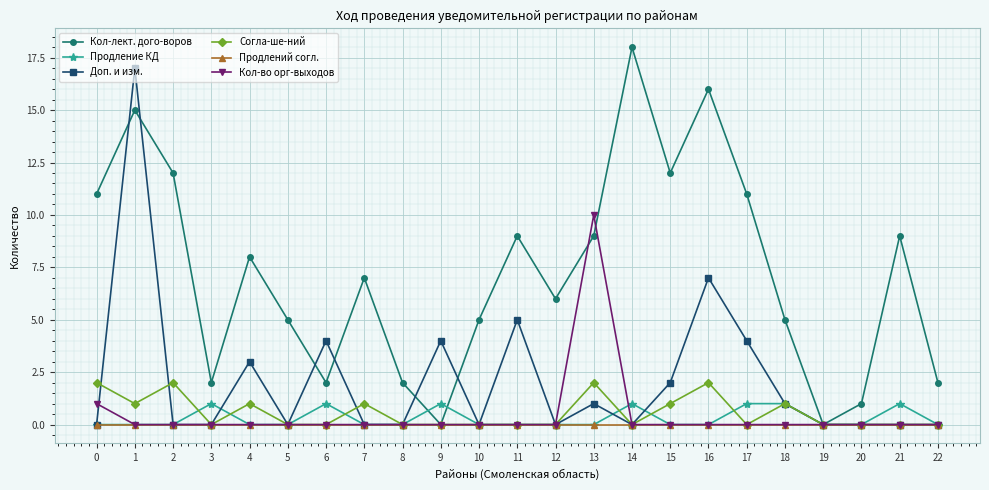

Which series has the largest total across all categories?

Кол-лект. дого-воров